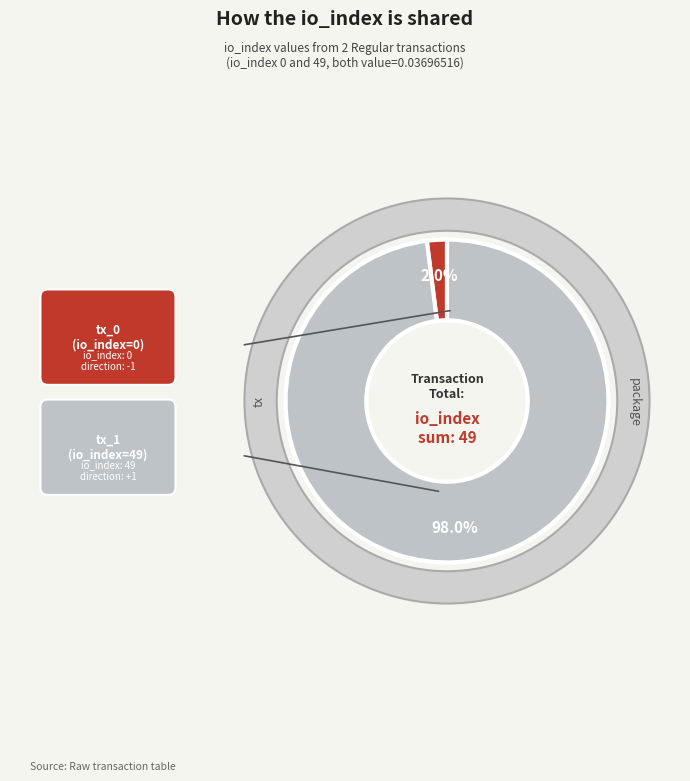

What percentage do tx_1 (io_index=49) and tx_0 (io_index=0) together represent?

100.0%